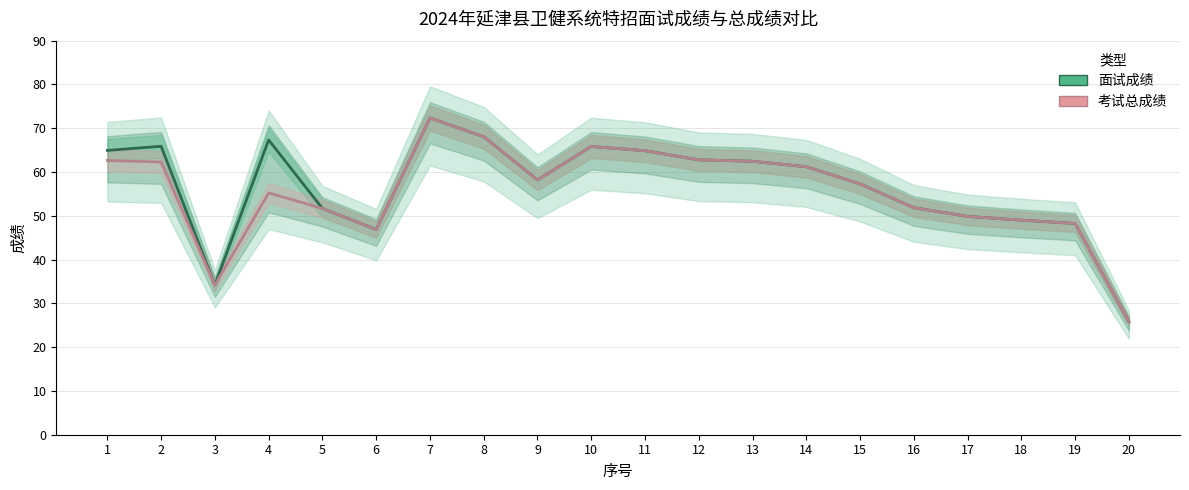

True or false: 面试成绩 has more than 1 points higher than both neighbors.

True